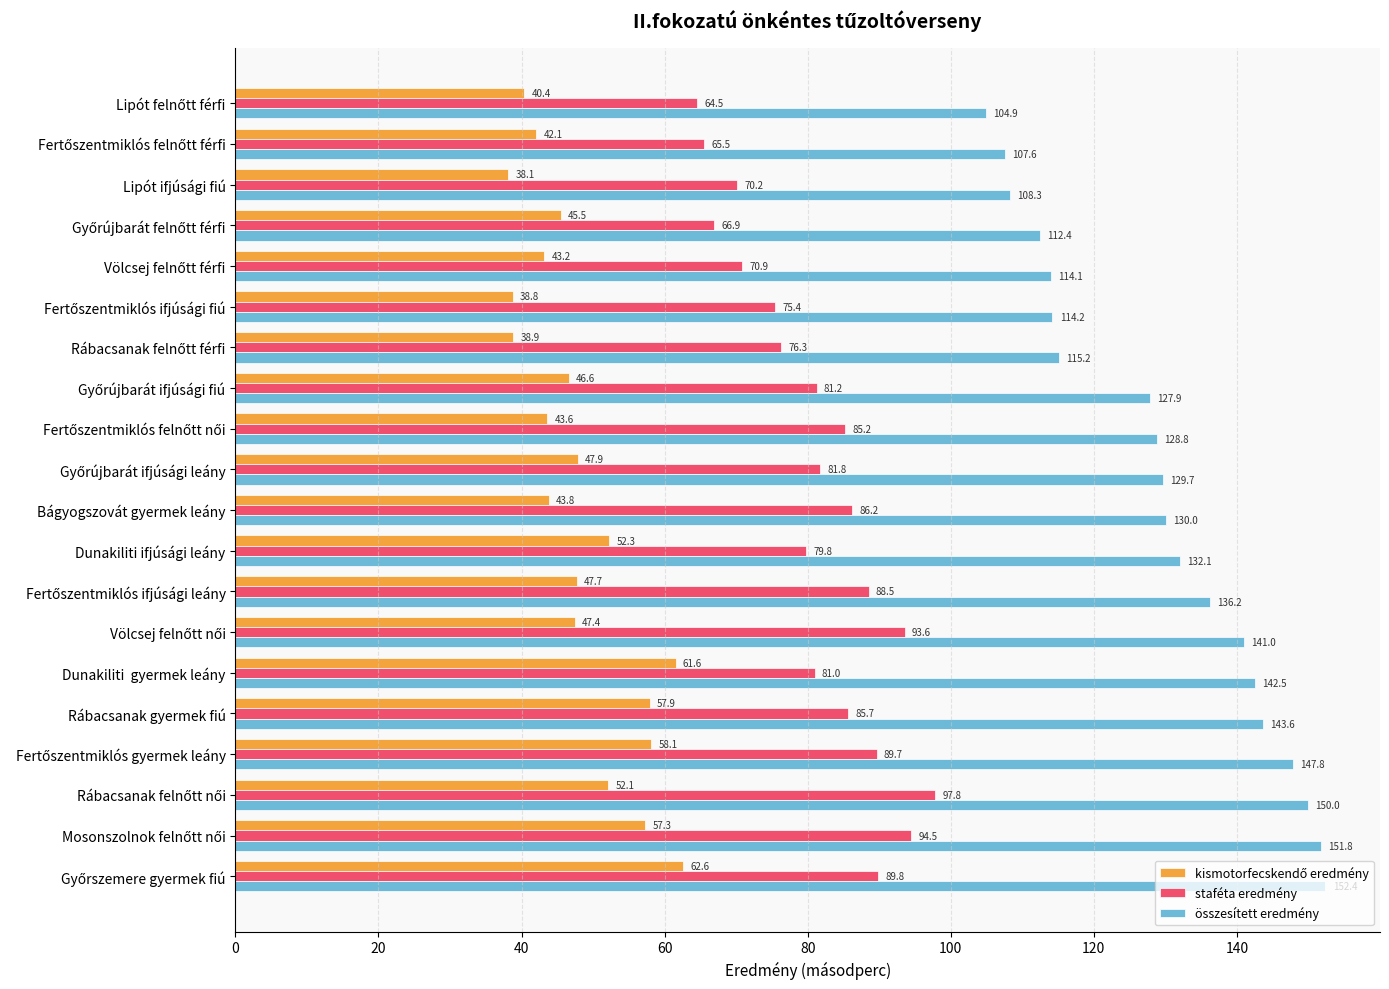

What is the difference between the maximum and minimum values in the staféta eredmény series?

33.3